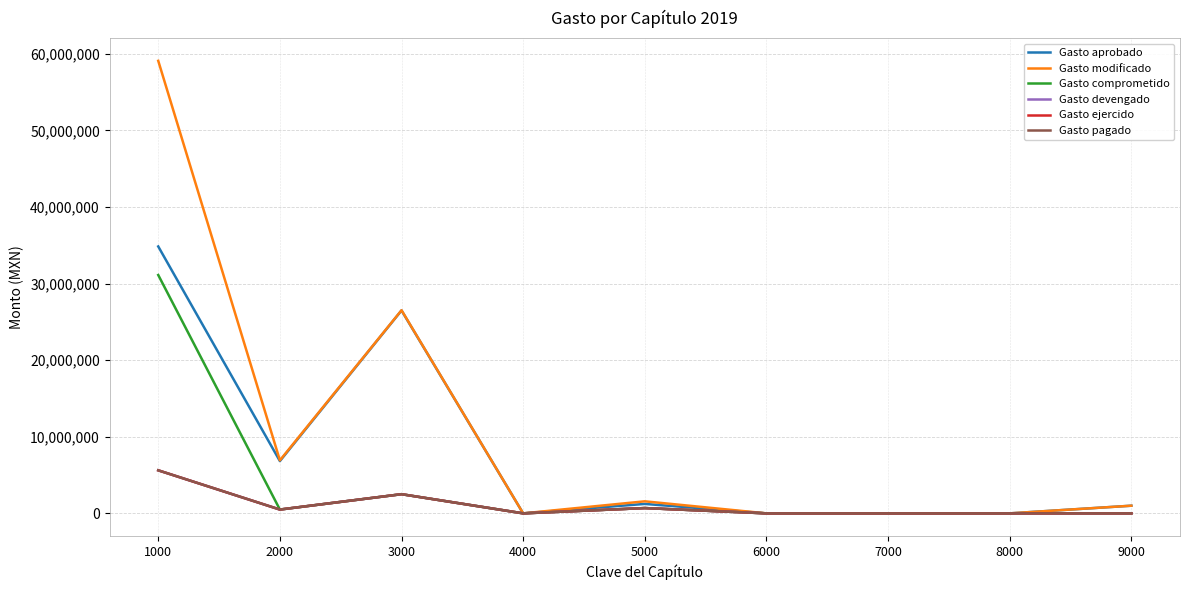

True or false: Gasto ejercido and Gasto pagado intersect in this chart.

False